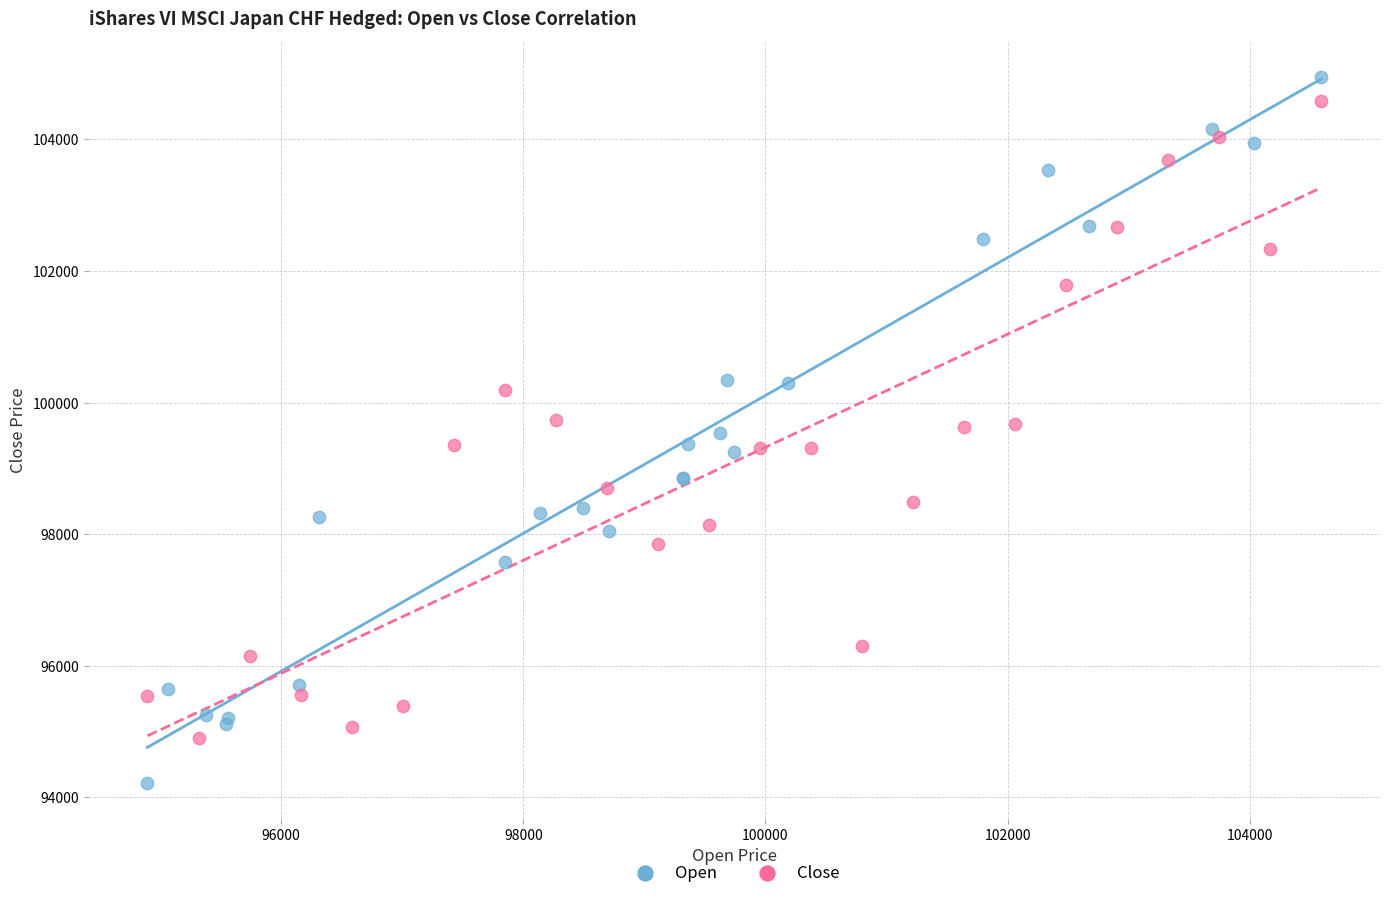

Which series reaches the minimum Y coordinate?

Open